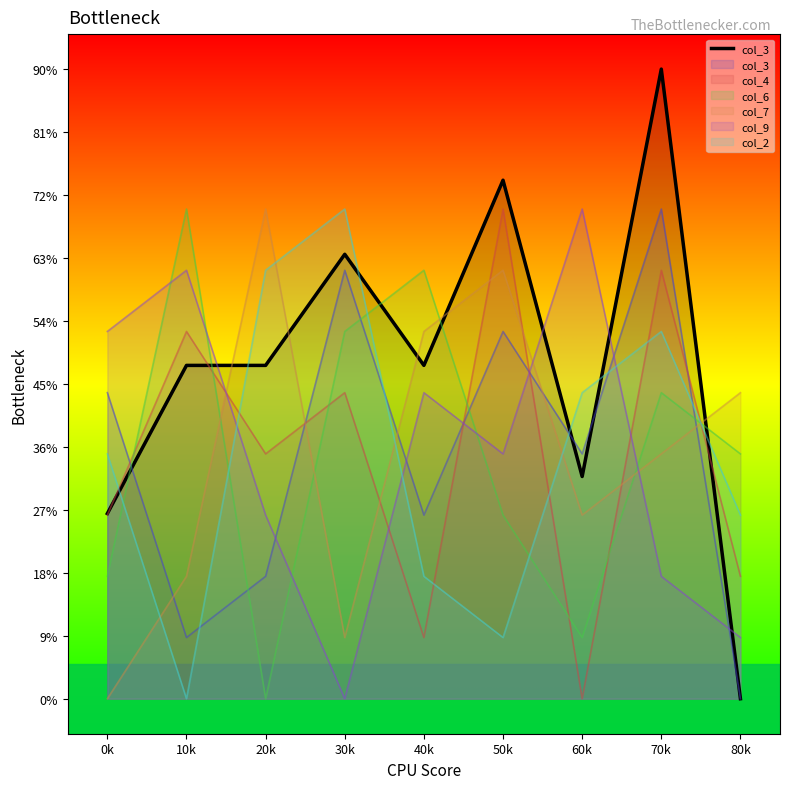

What is the value of the 1st point from the left?

2.6